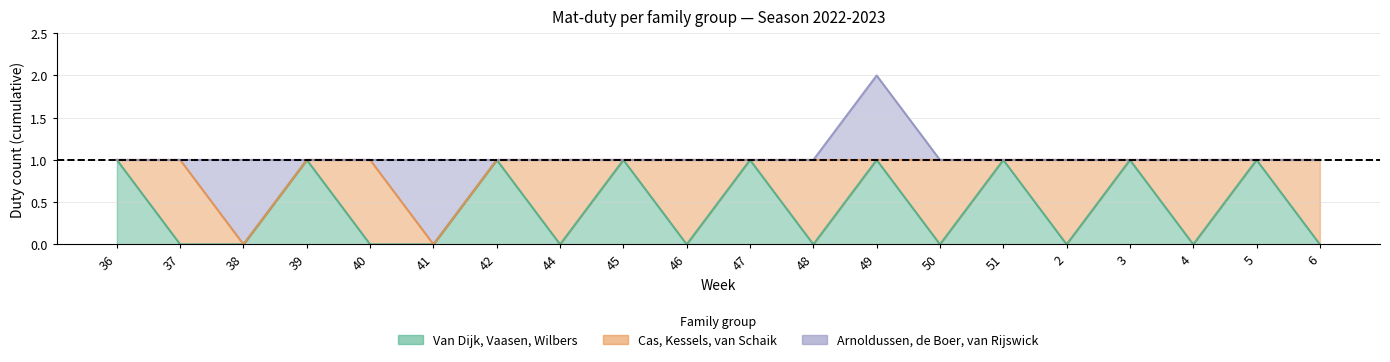

What is the label of the 3rd point from the right?

4